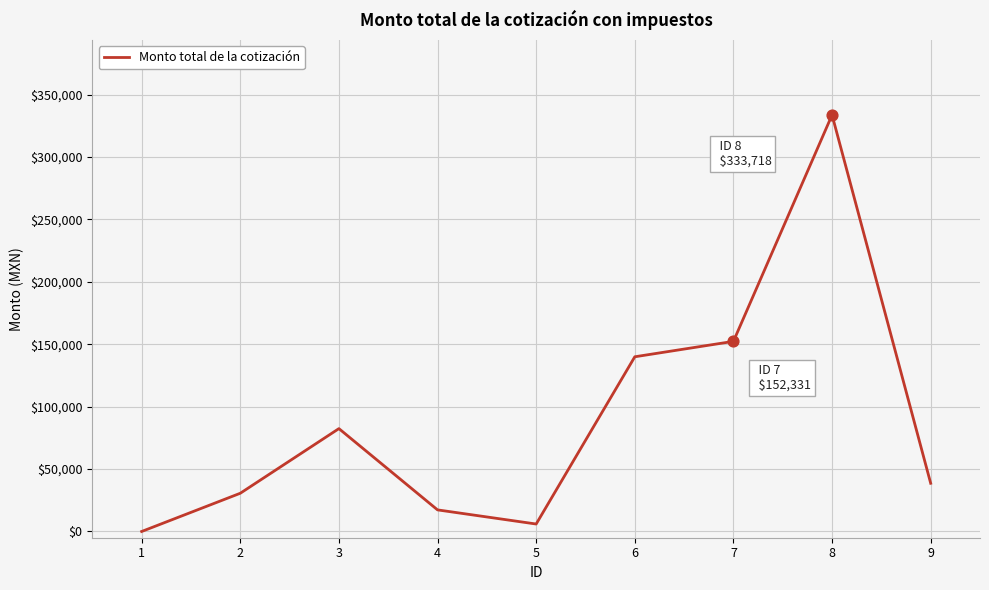

Between 6 and 1, which is larger?

6